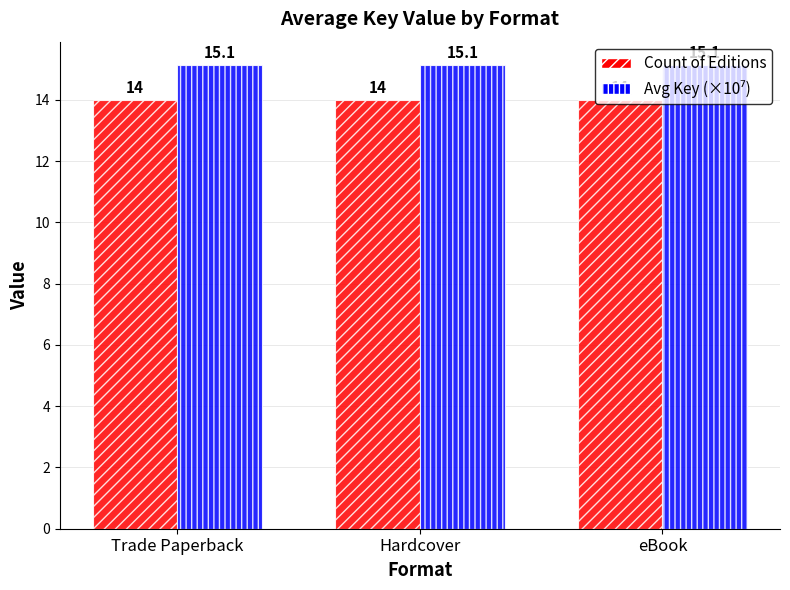

What is the difference between the highest and lowest values at Trade Paperback?

1.1